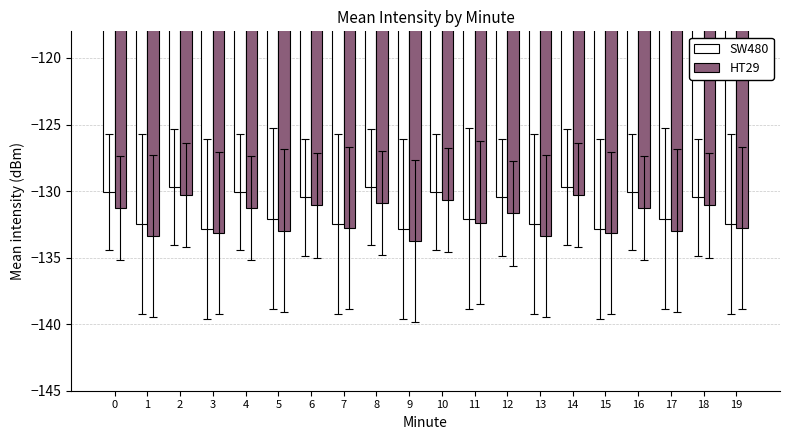

Rank the series by their average value, from lowest to highest.

HT29, SW480